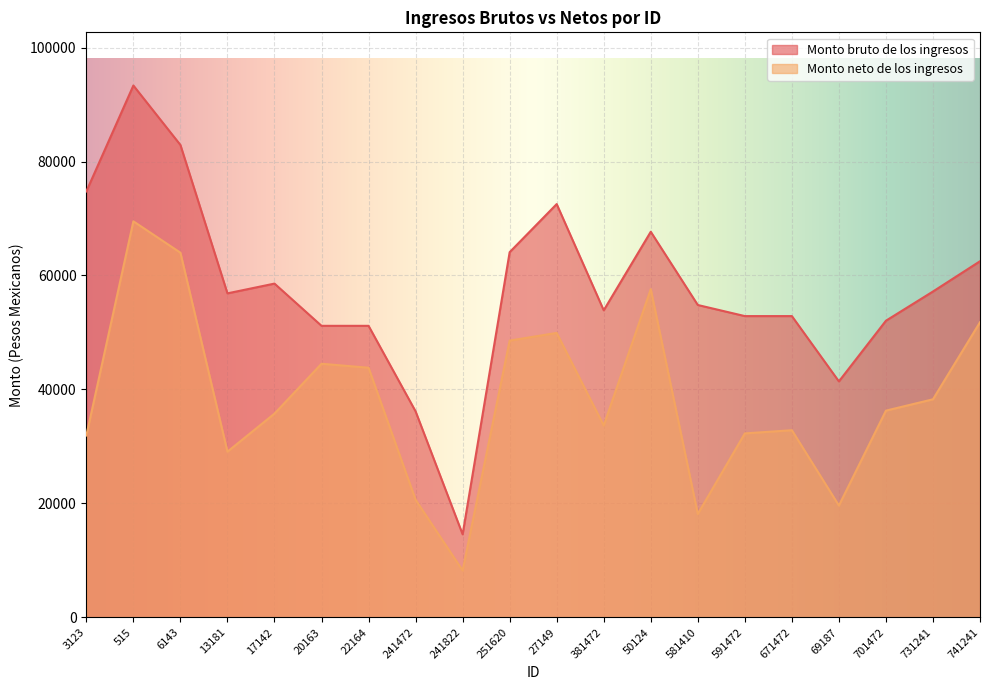

What is the value of the Monto bruto de los ingresos point at the 7th from the left?

51165.3